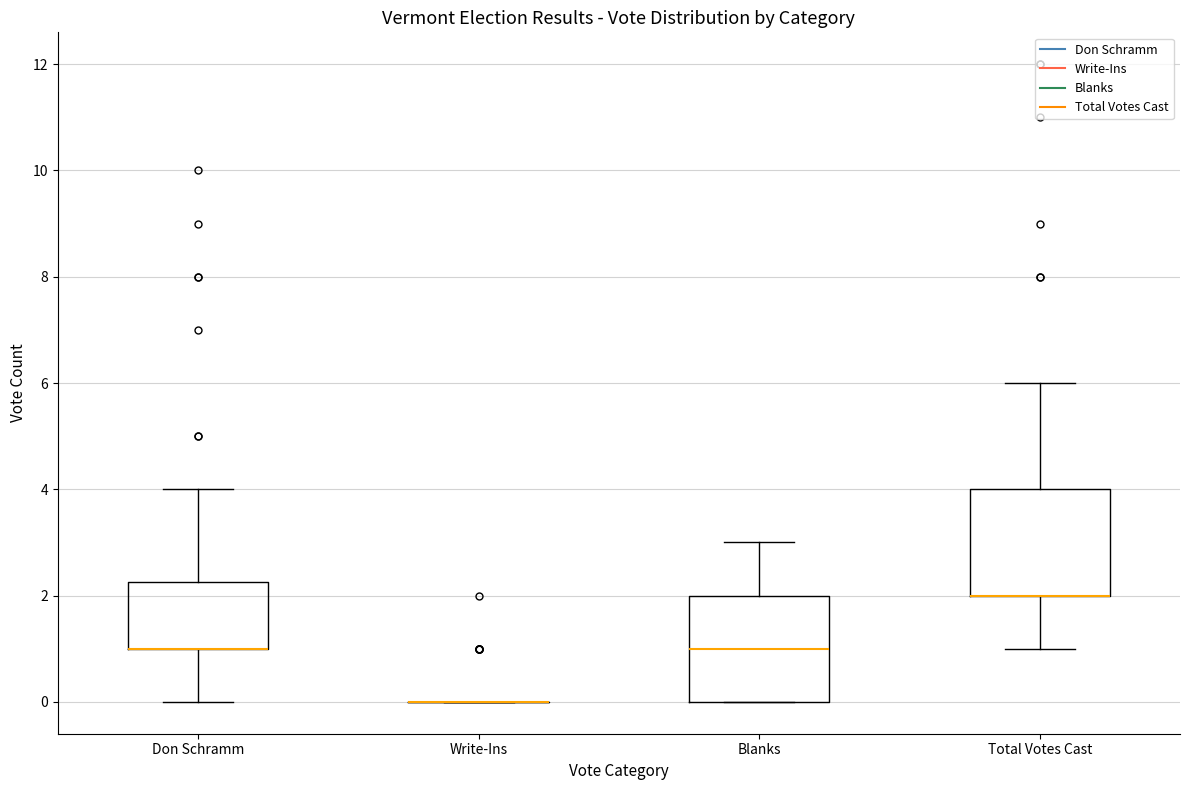

Reading left to right, transcribe this box plot: for each box, give where its median line is, the range the box spans, and where its two whiskers end, as read against the y-axis. The values are not printed on the chart, so give them approximately, as read against the axis.

Don Schramm: median 1.0 (drawn on the box's lower edge), box 1.0 to 2.2, whiskers 0.0 to 4.0
Write-Ins: box collapsed to a line at 0.0, whiskers 0.0 to 0.0
Blanks: median 1.0, box 0.0 to 2.0, whiskers 0.0 to 3.0
Total Votes Cast: median 2.0 (drawn on the box's lower edge), box 2.0 to 4.0, whiskers 1.0 to 6.0